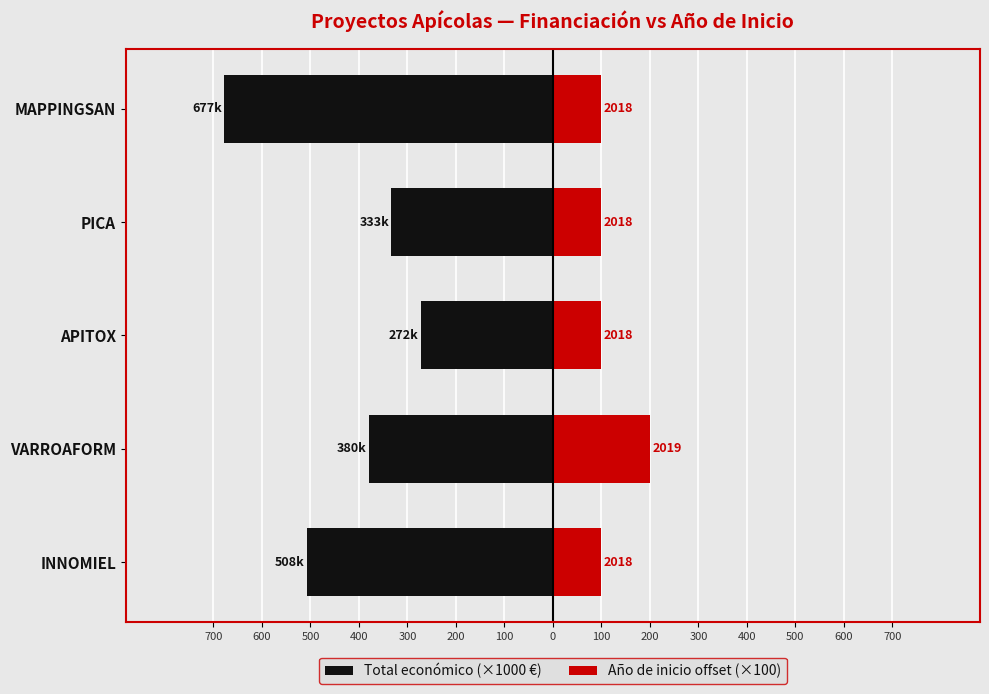

What is the value of the Año de inicio offset (×100) bar at the 5th from the left?

100.0